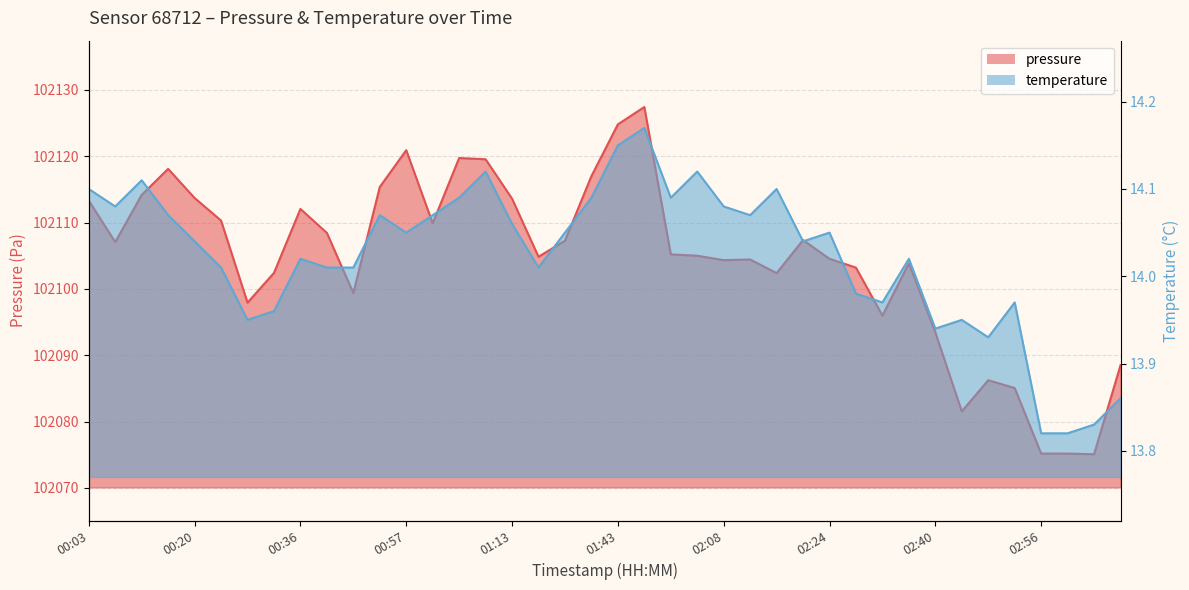

Which series has the largest total across all categories?

pressure